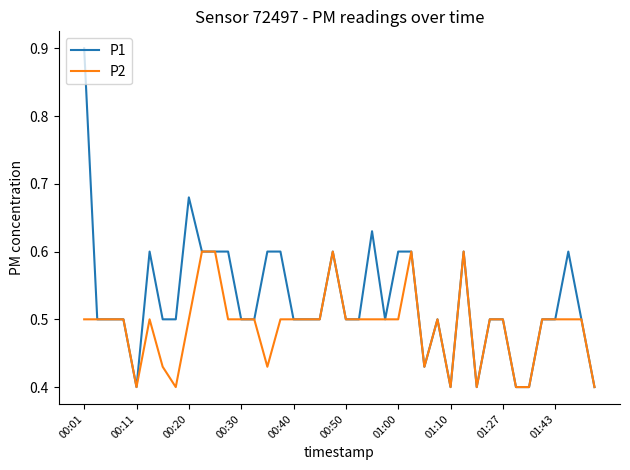

What is the greatest value displayed?

0.9